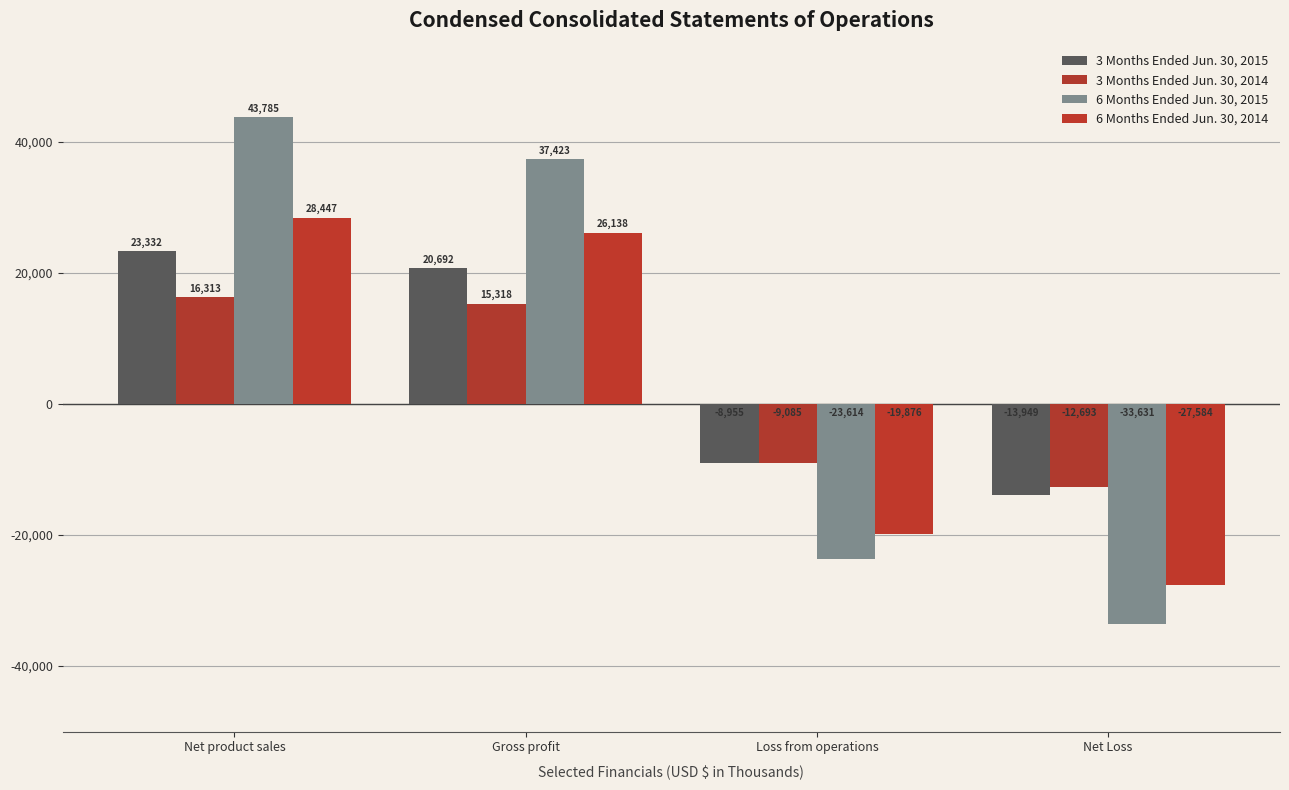

List the series in order of their peak value, lowest first.

3 Months Ended Jun. 30, 2014, 3 Months Ended Jun. 30, 2015, 6 Months Ended Jun. 30, 2014, 6 Months Ended Jun. 30, 2015